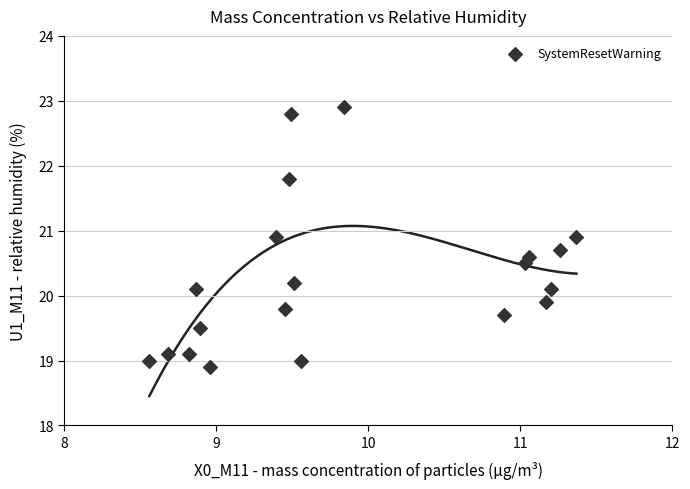

What is the range of Y values (max minus min)?

4.0